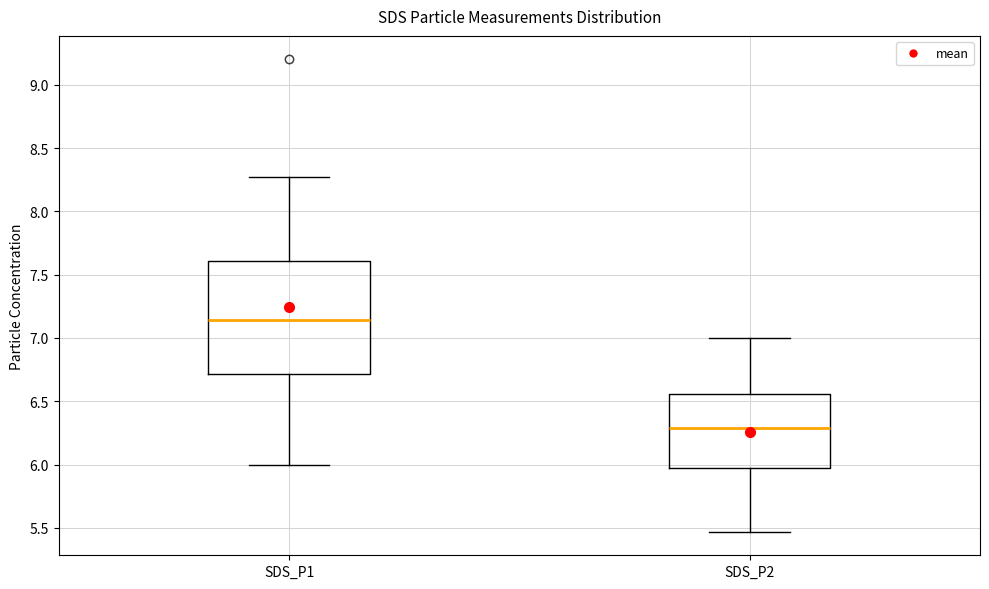

Reading left to right, transcribe this box plot: for each box, give where its median line is, the range the box spans, and where its two whiskers end, as read against the y-axis. The values are not printed on the chart, so give them approximately, as read against the axis.

SDS_P1: median 7.15, box 6.70 to 7.60, whiskers 6.00 to 8.25
SDS_P2: median 6.30, box 5.95 to 6.55, whiskers 5.45 to 7.00